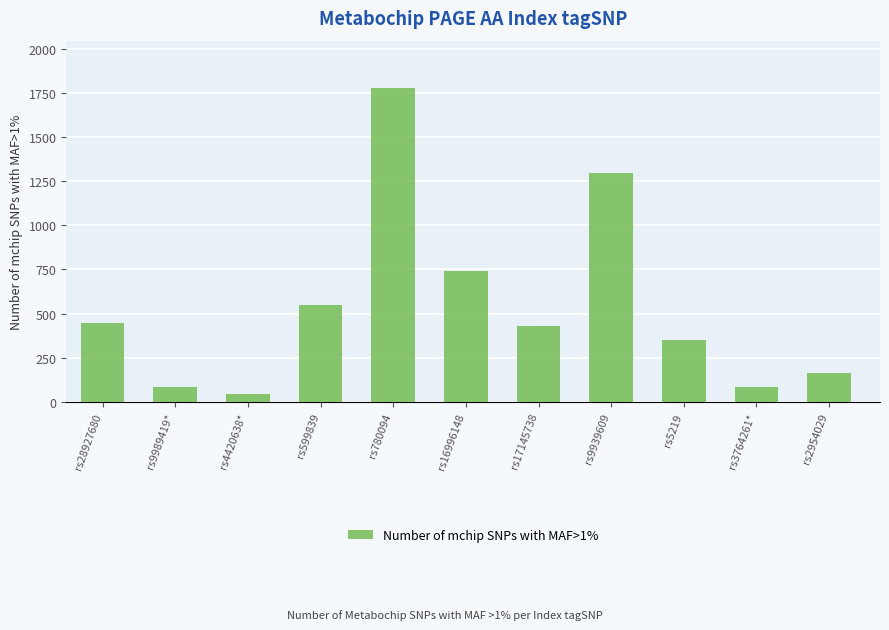

What is the ratio of the value at rs9939609 to the value at rs28927680?

2.9